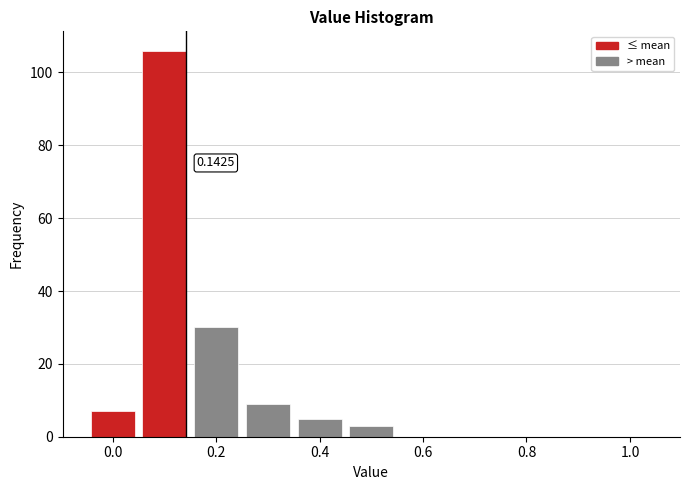

Over which range of the x-axis is the bar tallest?

0.05 to 0.15